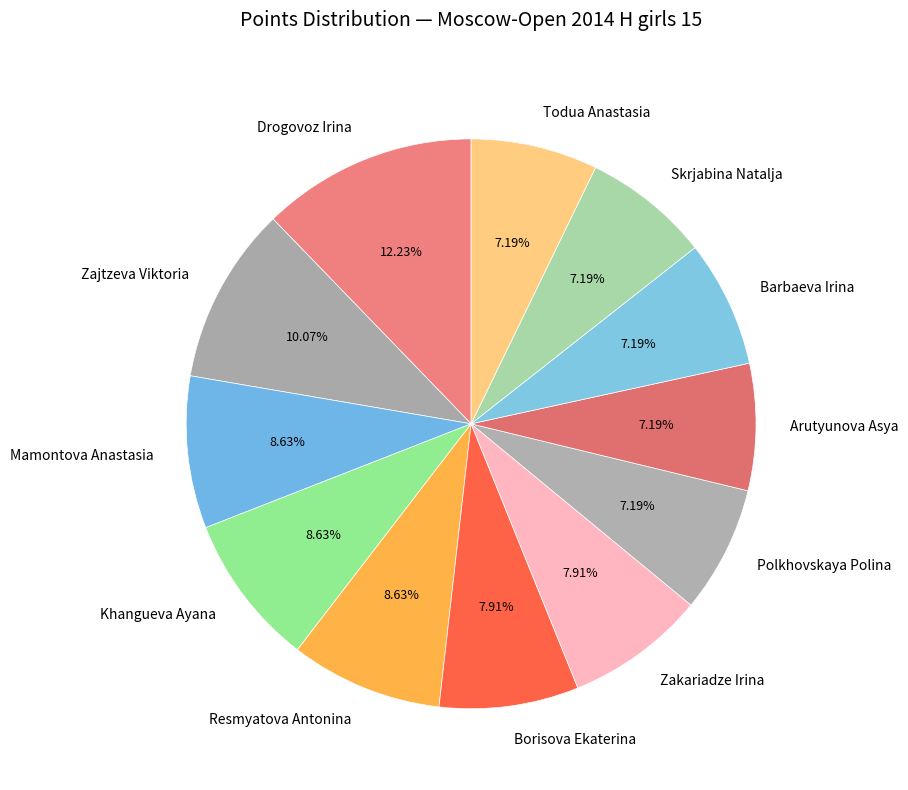

What is the largest slice in the pie chart?

Drogovoz Irina